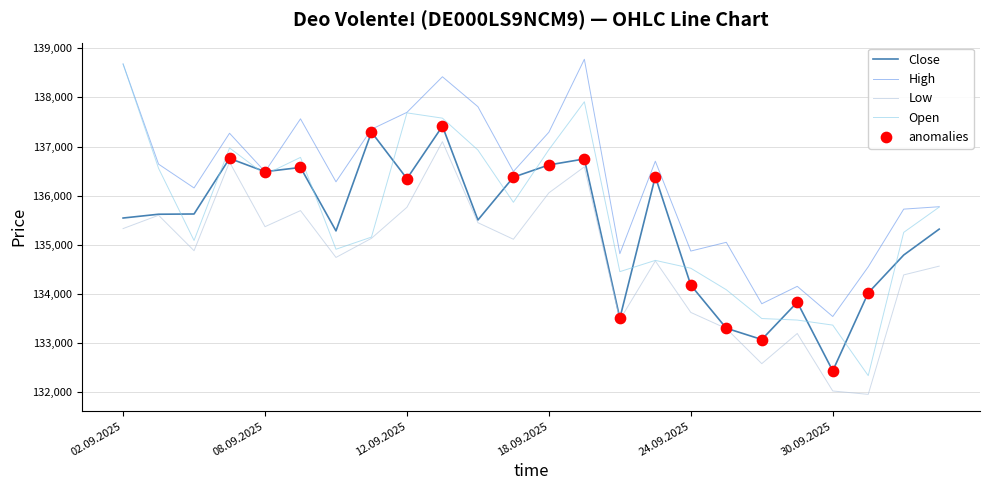

Which series has the largest total across all categories?

High